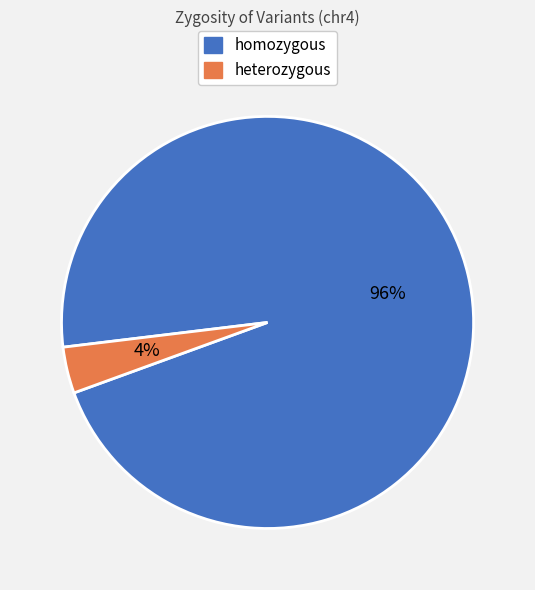

To the nearest percent, what is the average slice percentage?

50%